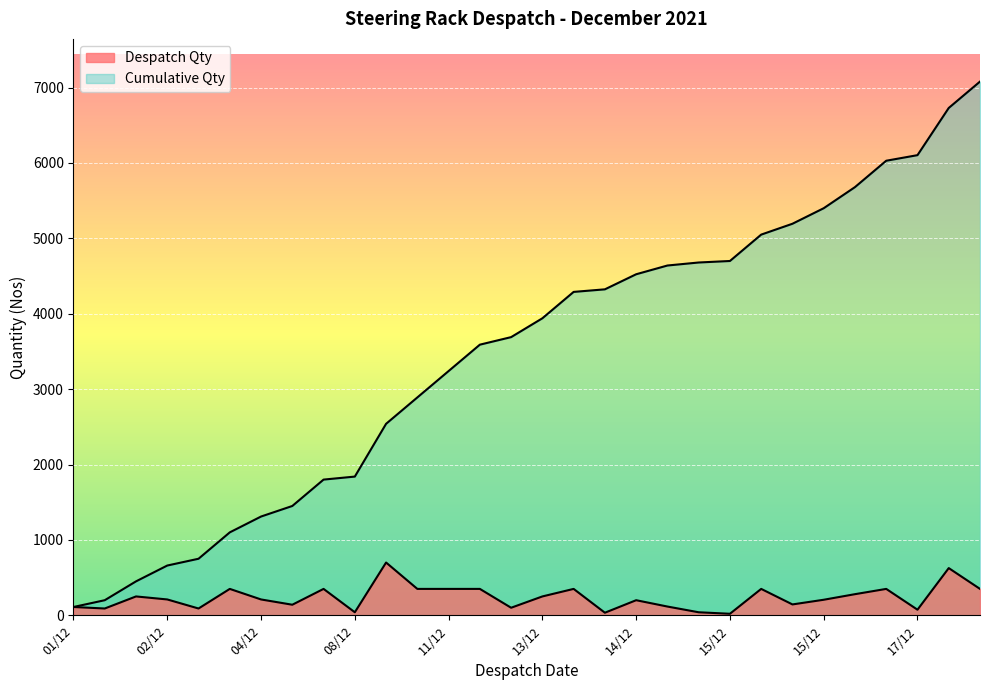

The Cumulative Qty series shows 1840 at 08/12. True or false?

True